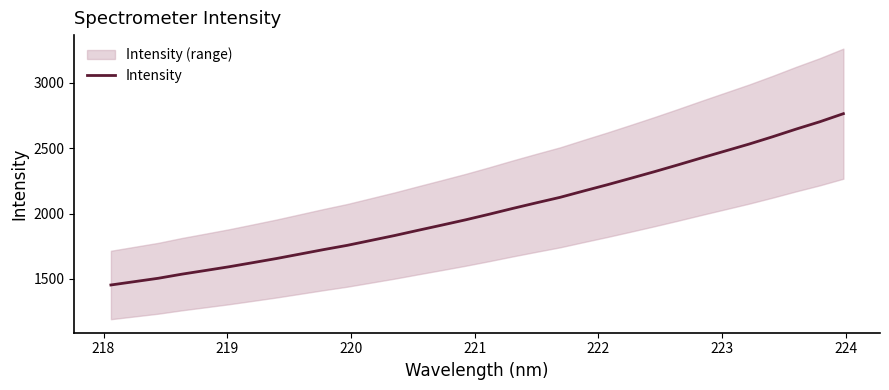

What is the value of the 26th point from the left?

2425.8